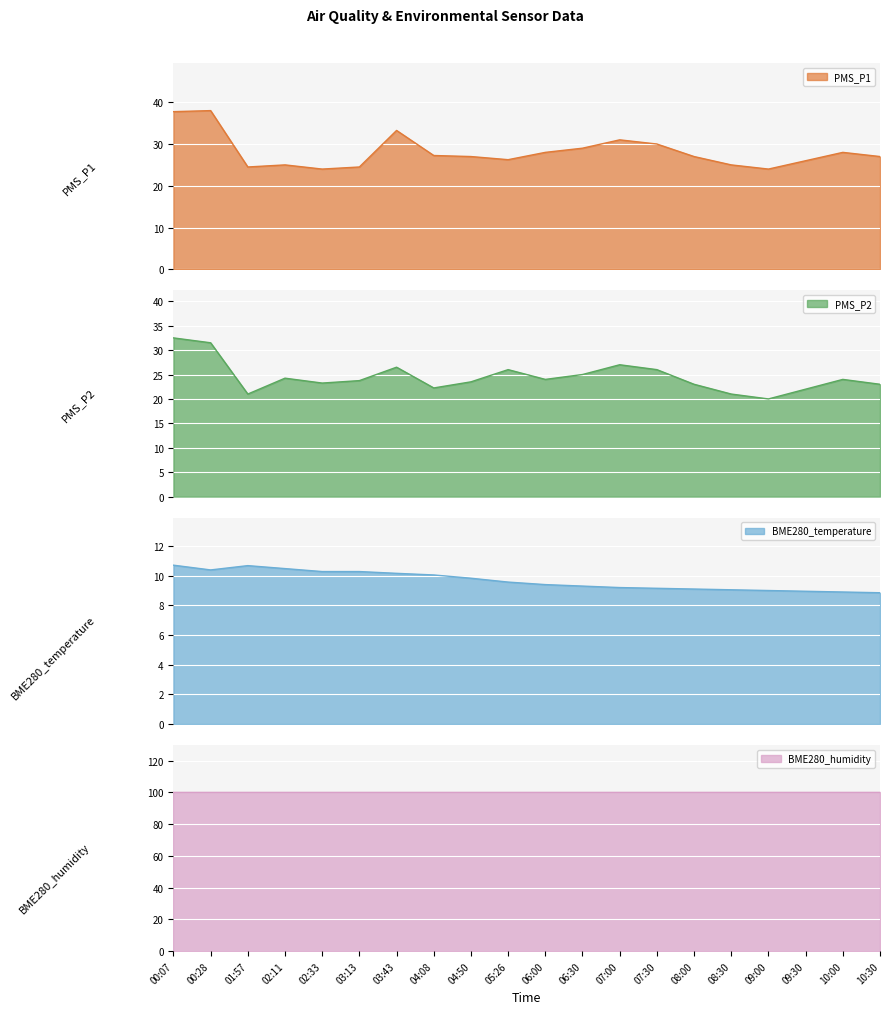

At how many categories does at least one series exceed 22?

20